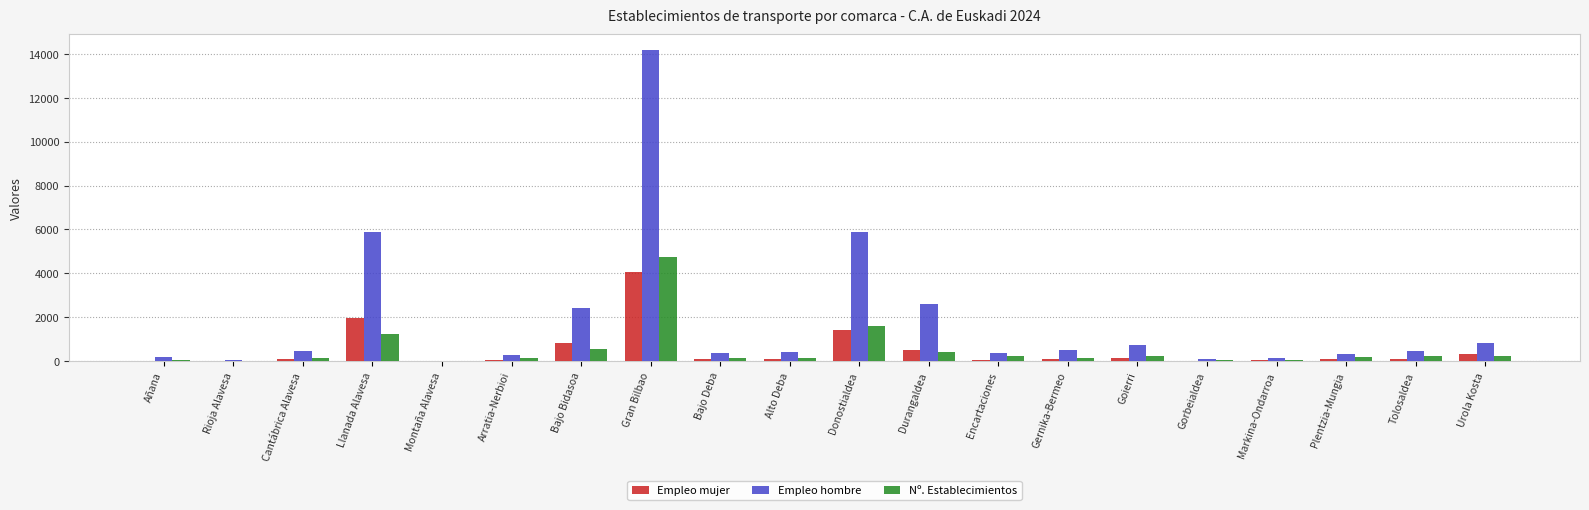

How many groups of bars are there?

20